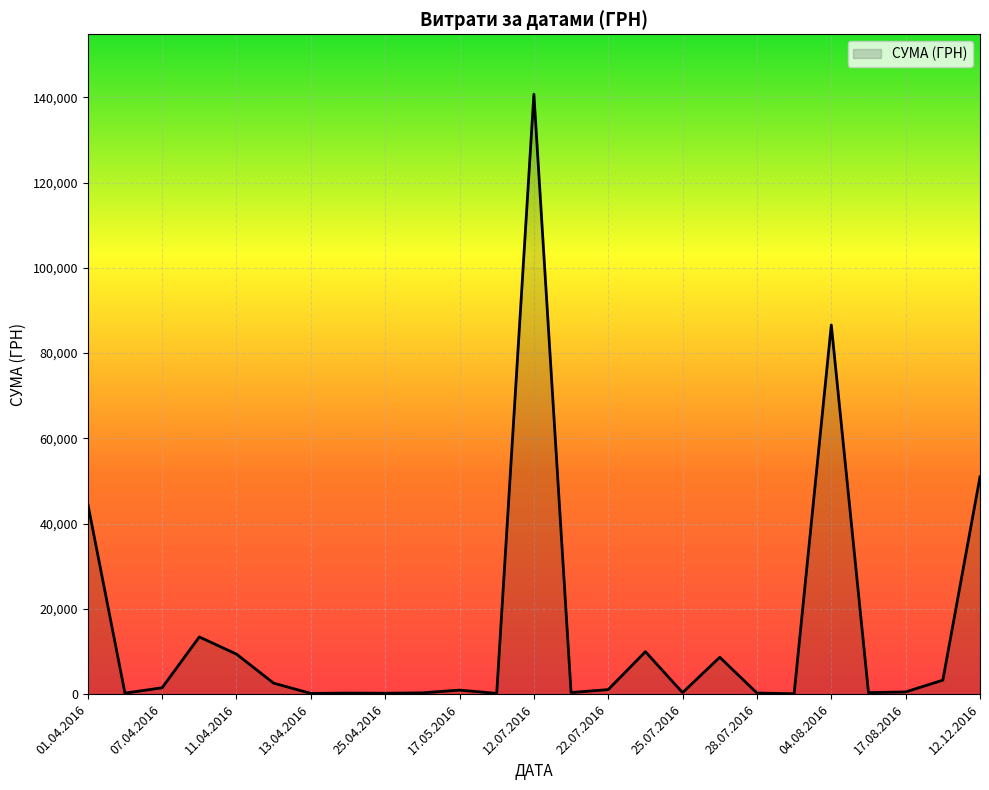

Count the number of data series in this chart.

1